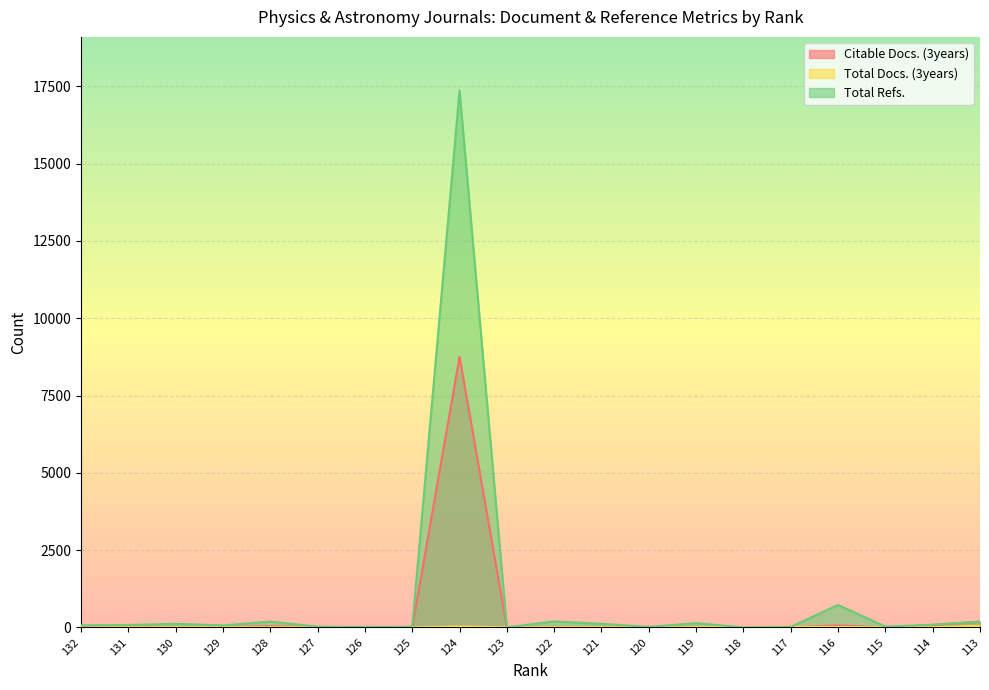

Reading right to left, extract all data points from this chart.

Citable Docs. (3years): 113=190	114=80	115=0	116=64	117=19	118=0	119=0	120=0	121=0	122=0	123=0	124=8754	125=0	126=0	127=10	128=40	129=19	130=0	131=45	132=0
Total Docs. (3years): 113=53	114=10	115=8	116=14	117=28	118=16	119=10	120=1	121=8	122=6	123=7	124=33	125=1	126=1	127=3	128=7	129=11	130=7	131=7	132=0
Total Refs.: 113=190	114=90	115=28	116=730	117=19	118=4	119=140	120=20	121=118	122=196	123=5	124=17365	125=24	126=17	127=27	128=191	129=67	130=117	131=82	132=69